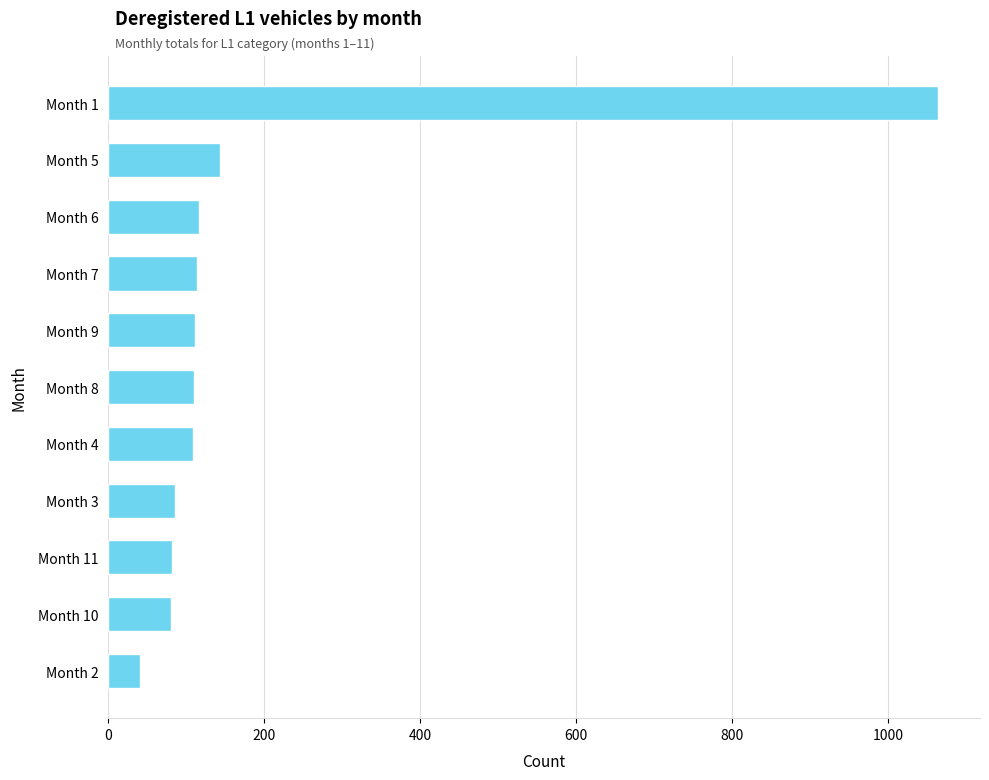

The value at Month 5 is 143. True or false?

True